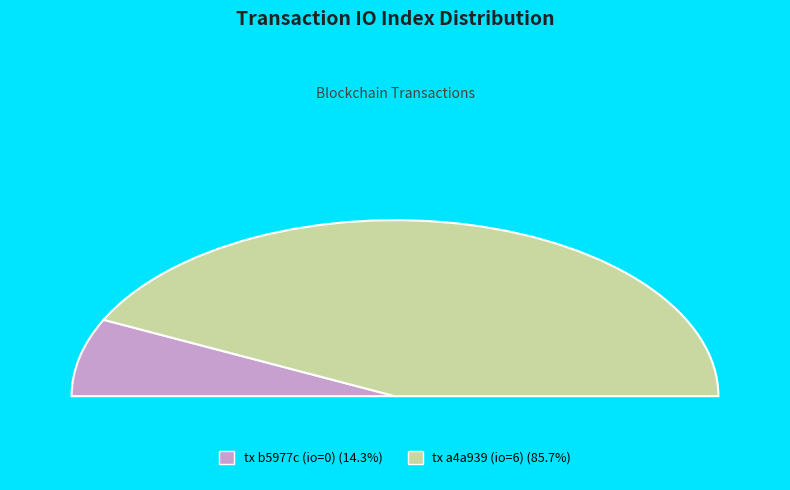

The io_index=0 slice represents 13% of the pie. True or false?

False